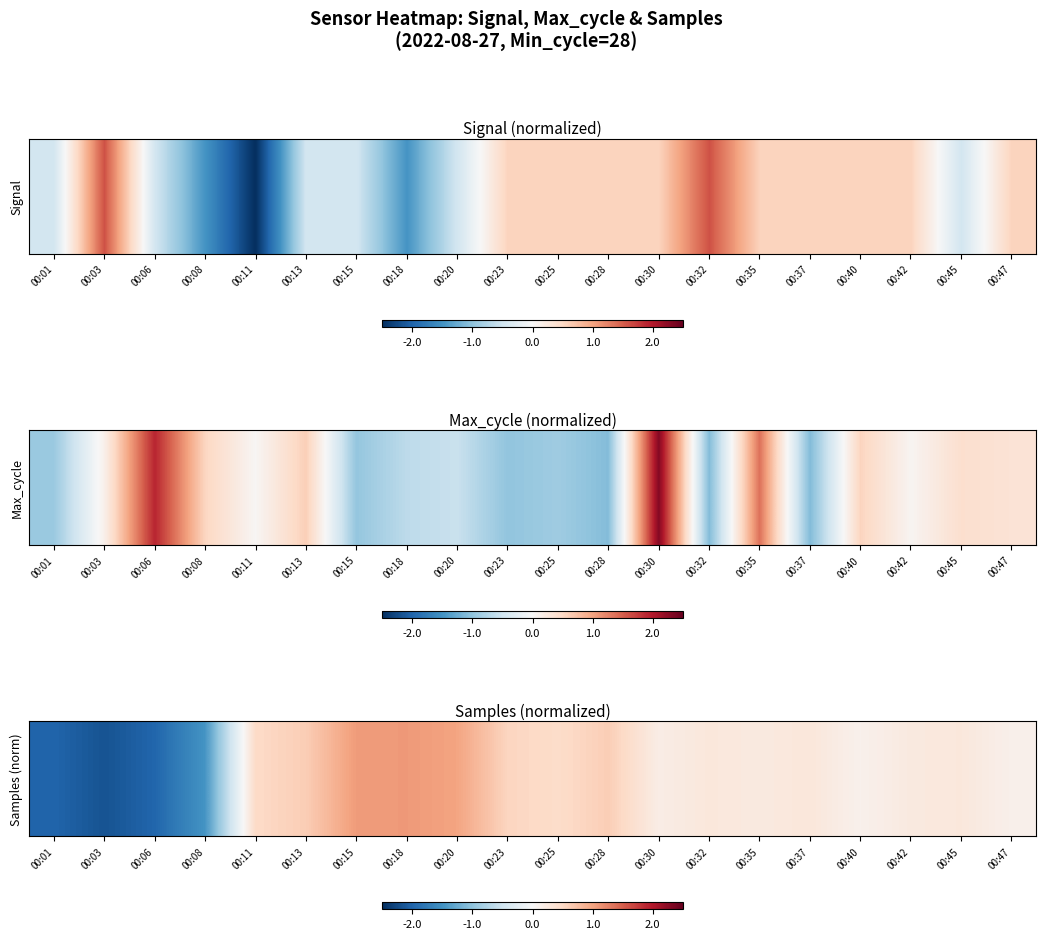

What is the change in value from 00:23 to 00:35?

-0.3